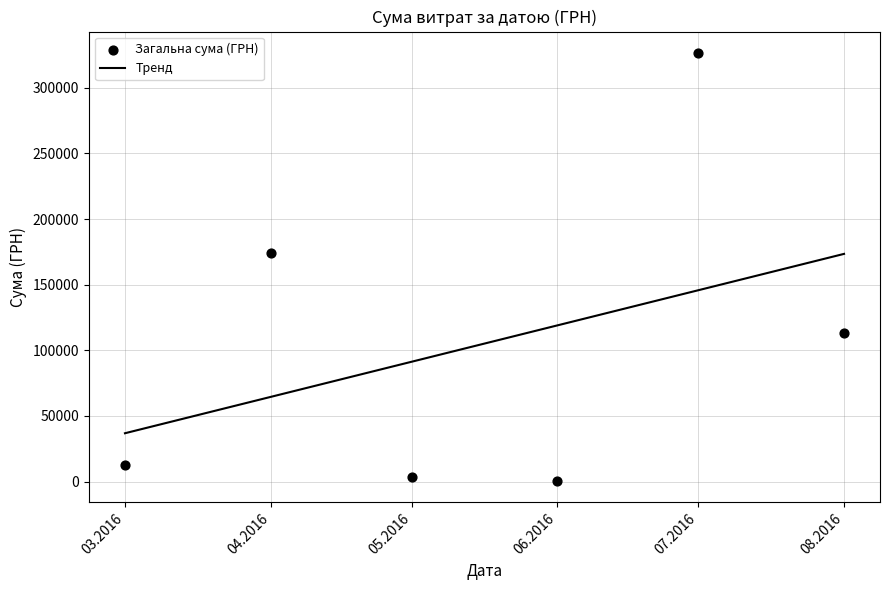

What are all the series names shown in the legend?

Тренд, Загальна сума (ГРН)